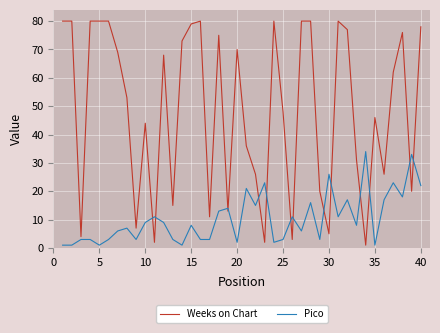

Which series has the largest total across all categories?

Weeks on Chart